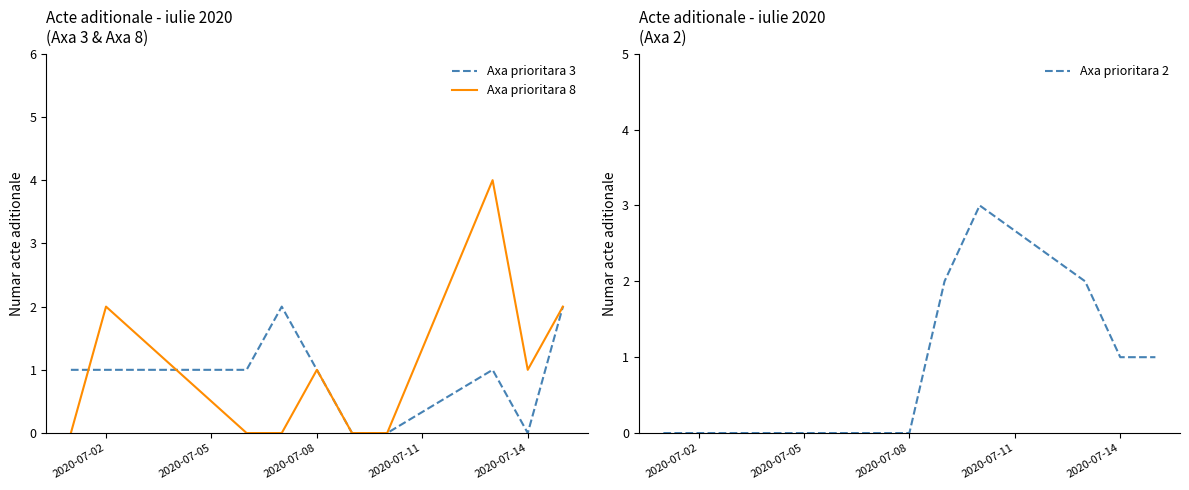

Is it true that Axa prioritara 2 equals 0 at 2020-07-02?

True